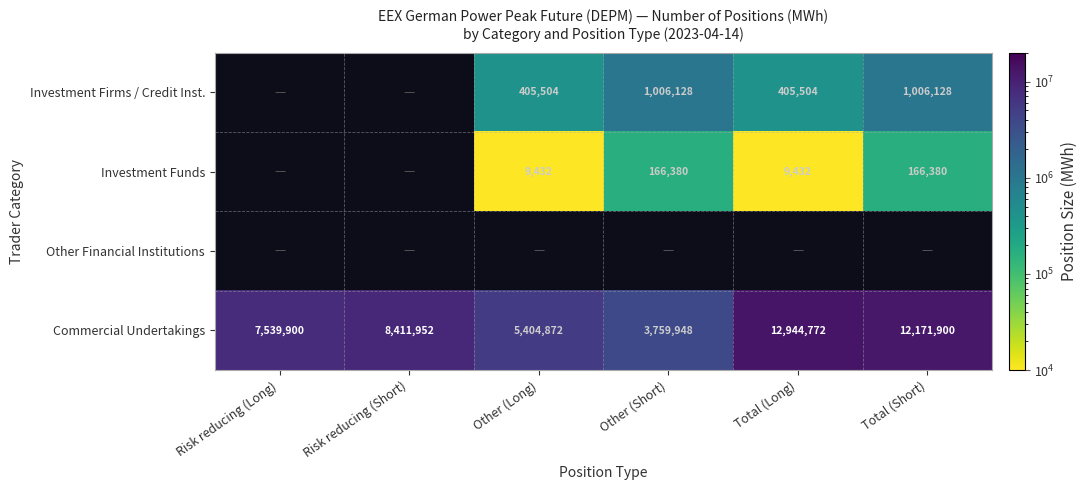

Which has a higher value, Total (Short) or Other (Short)?

Total (Short)